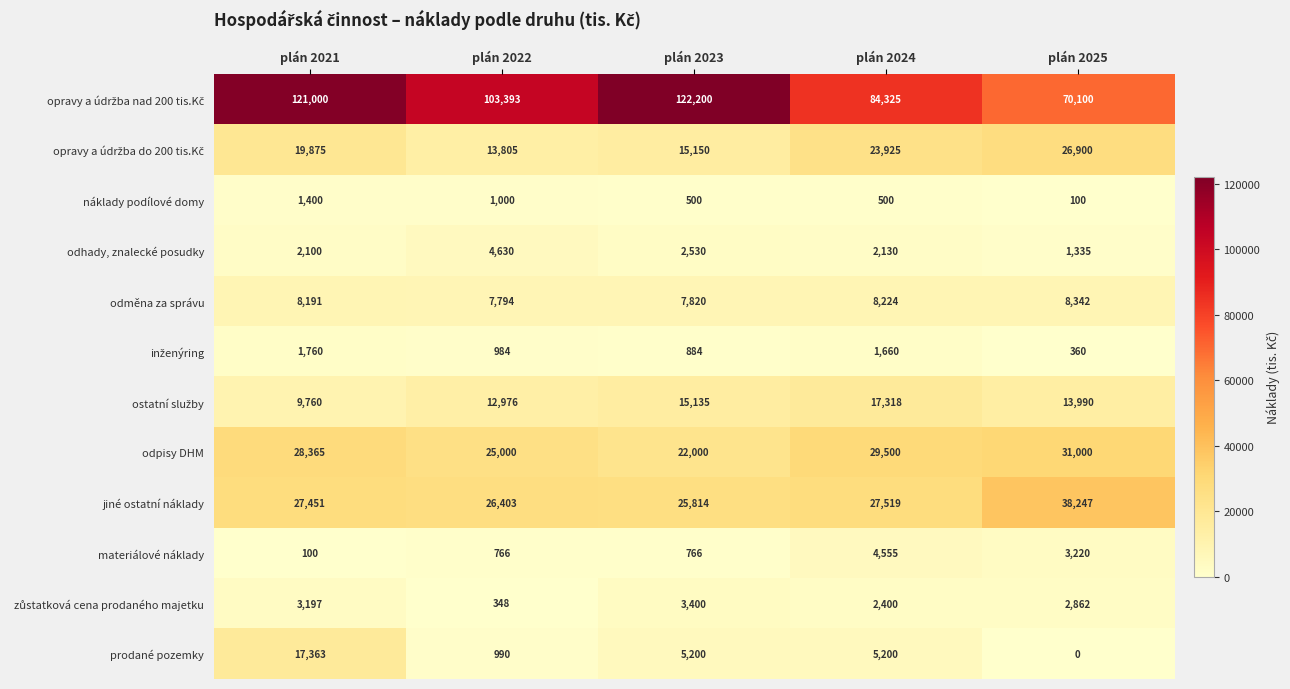

How many series are shown in this chart?

12